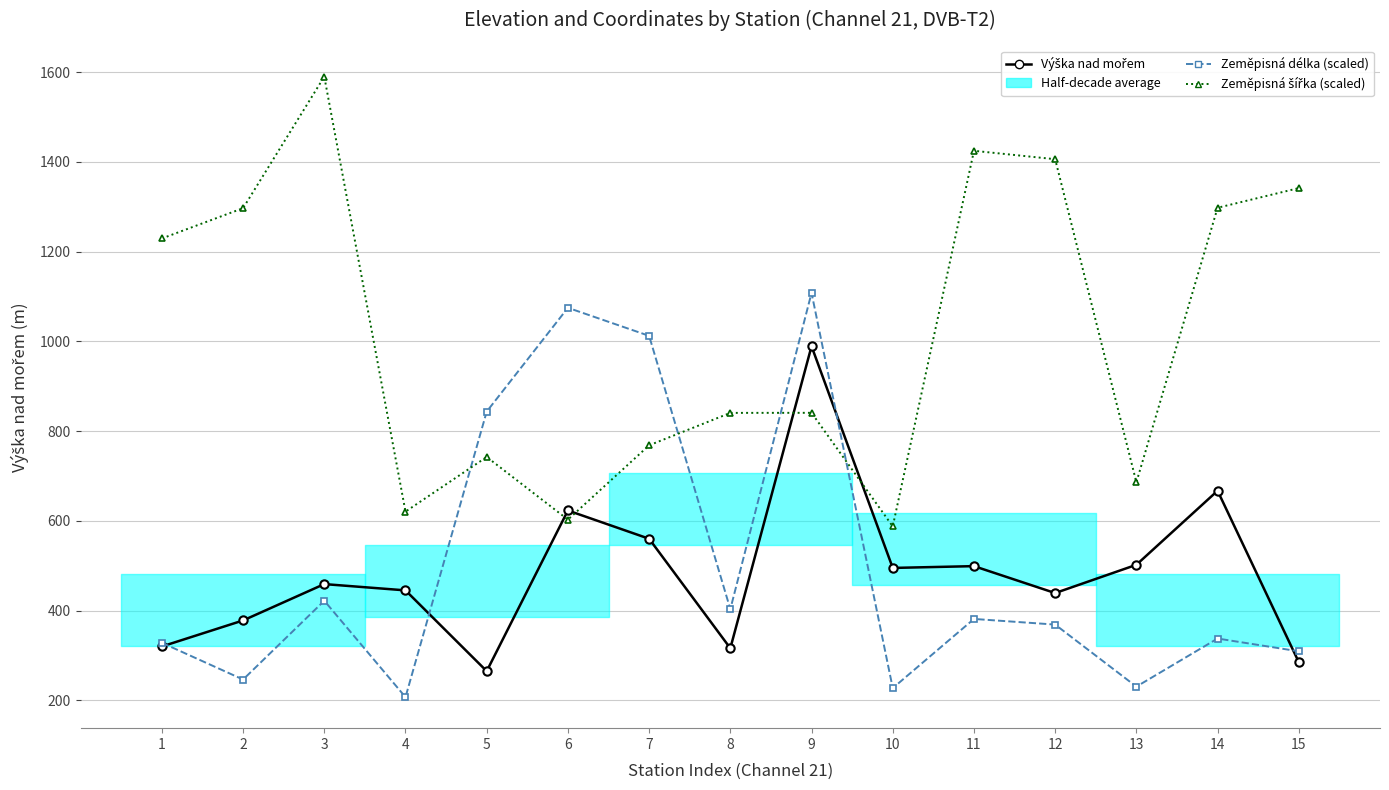

The Výška nad mořem series shows 824.9 at 7. True or false?

False